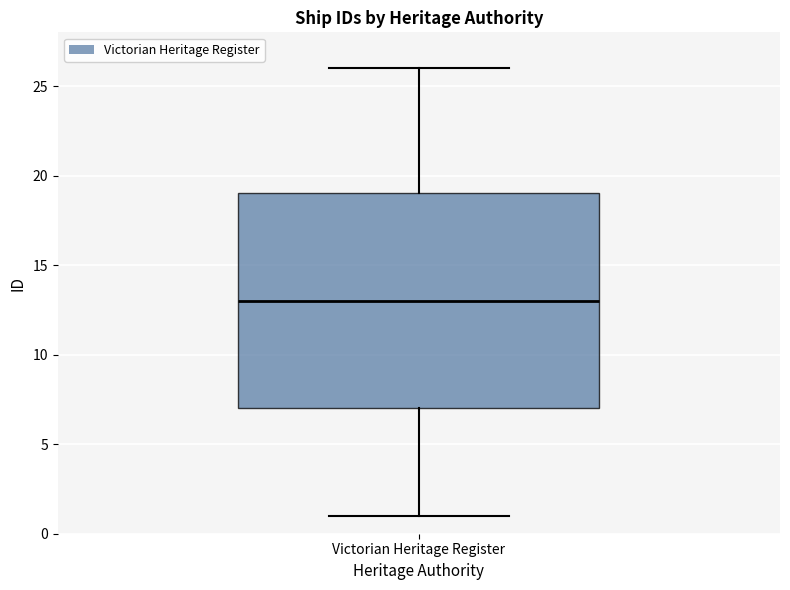

Where is the lower edge of the box for Victorian Heritage Register on the y-axis? The values are not printed on the chart, so give them approximately, as read against the axis.

7